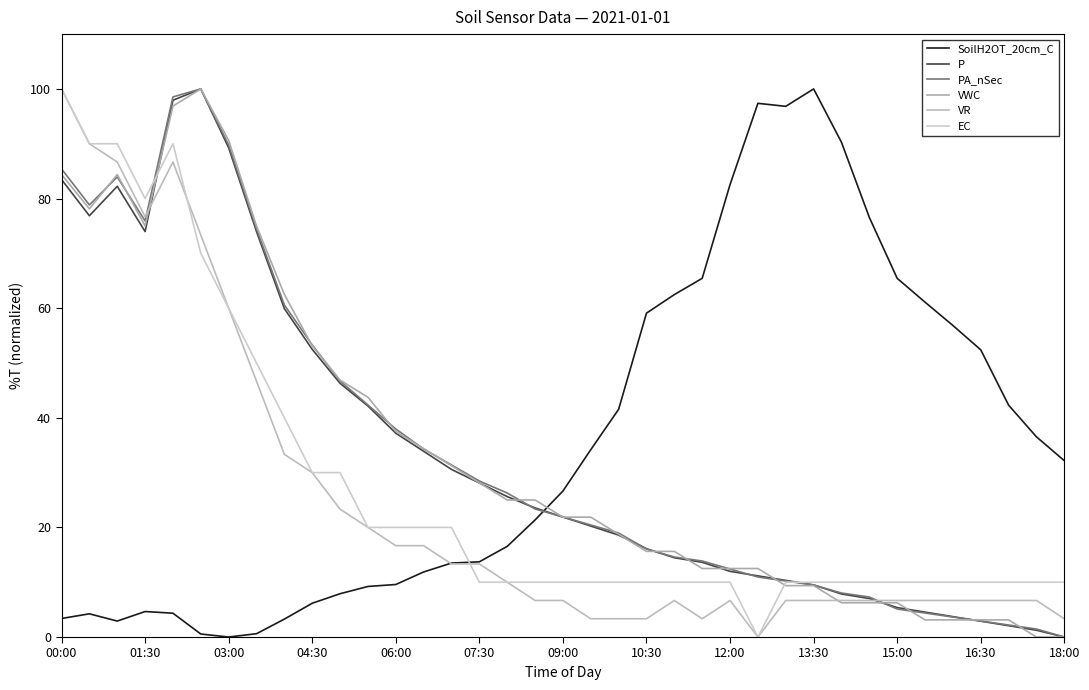

At which category does the chart reach its peak across all series?

13:30